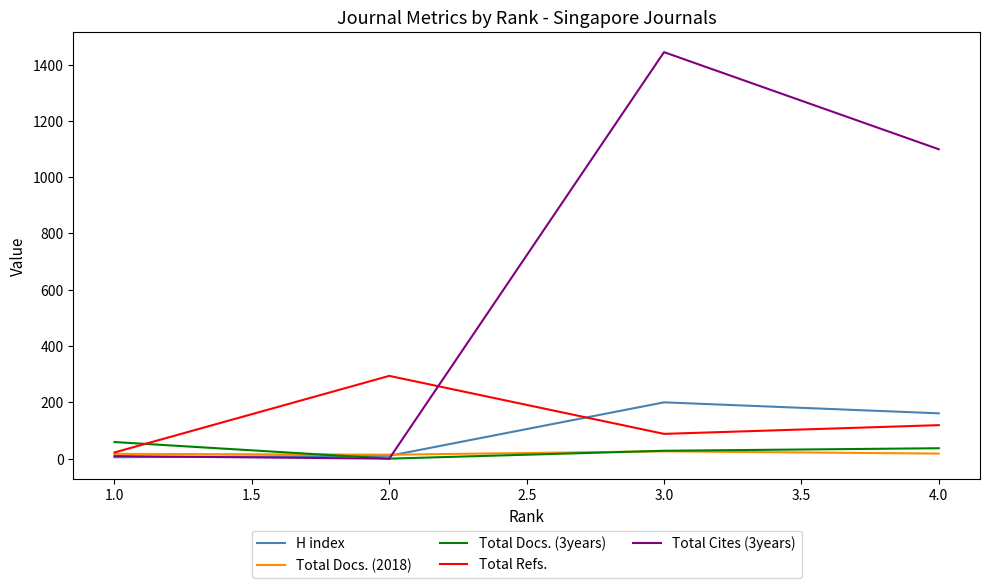

Rank the series by their maximum value, from lowest to highest.

Total Docs. (2018), Total Docs. (3years), H index, Total Refs., Total Cites (3years)